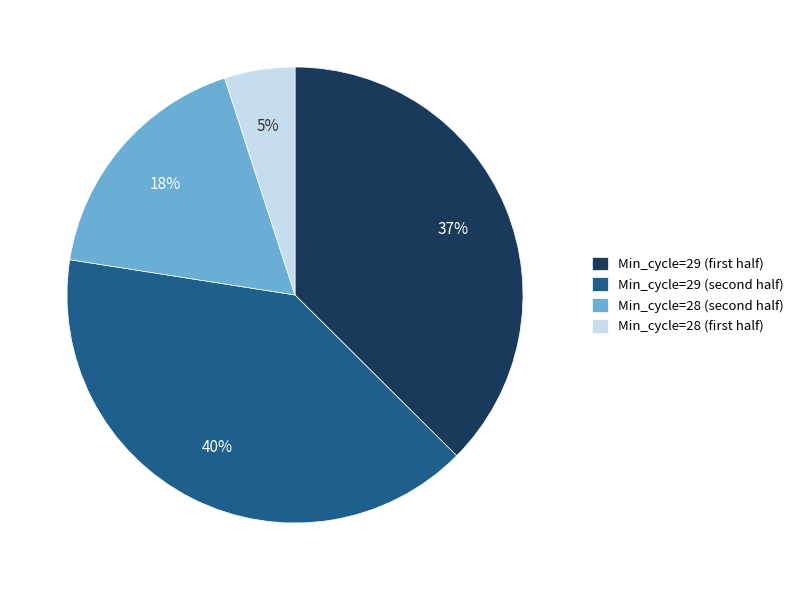

Is there any slice that represents more than half of the pie?

No